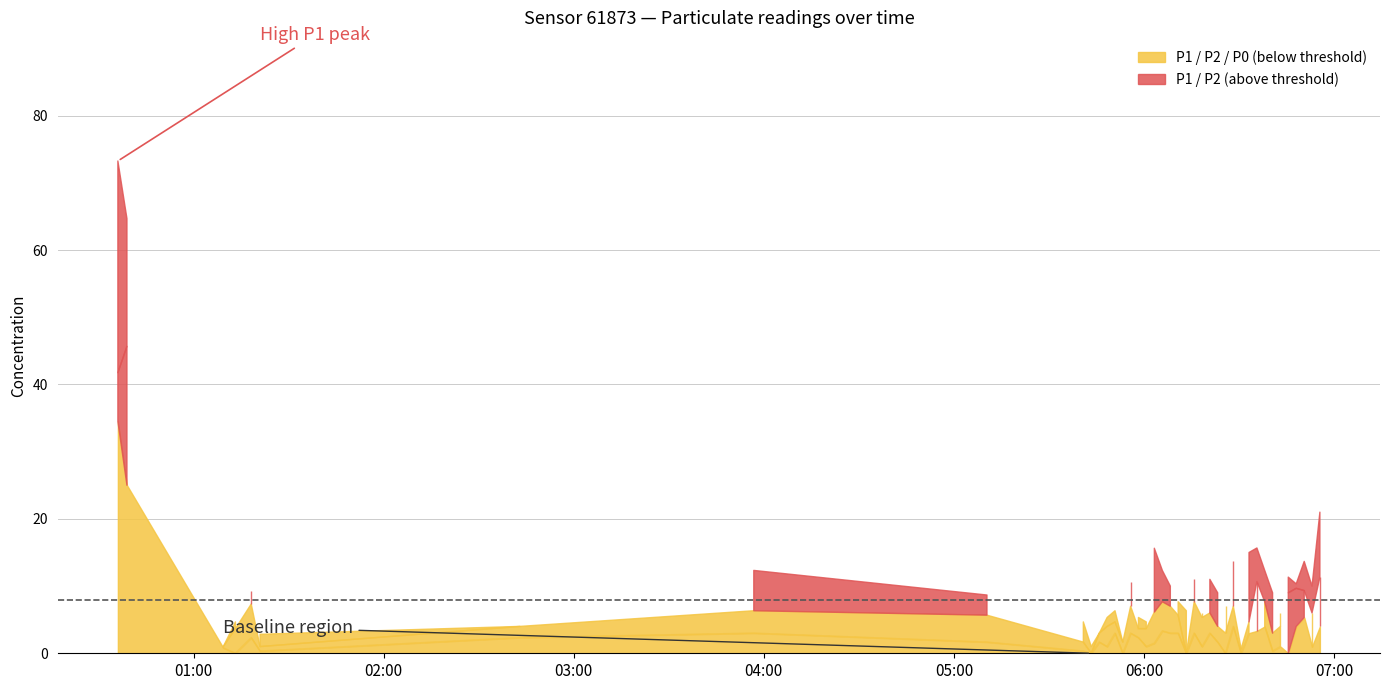

Count the number of categories in the chart.

40